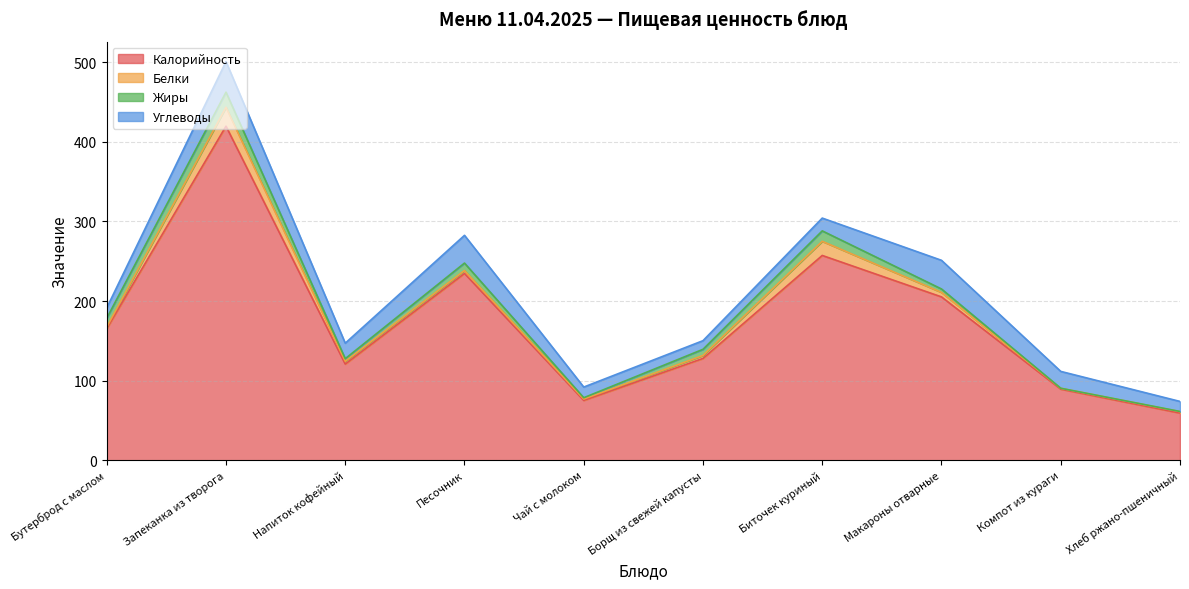

At Песочник, list the series in order from largest to smallest.

Калорийность, Углеводы, Жиры, Белки